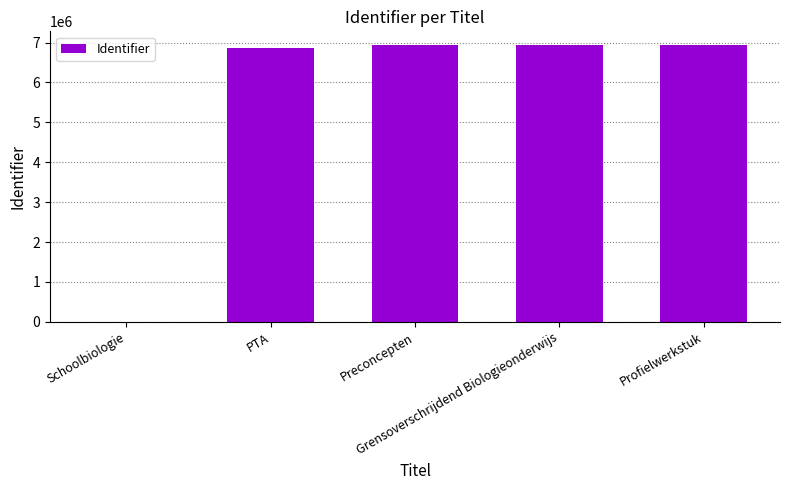

What is the greatest value displayed?

6933374